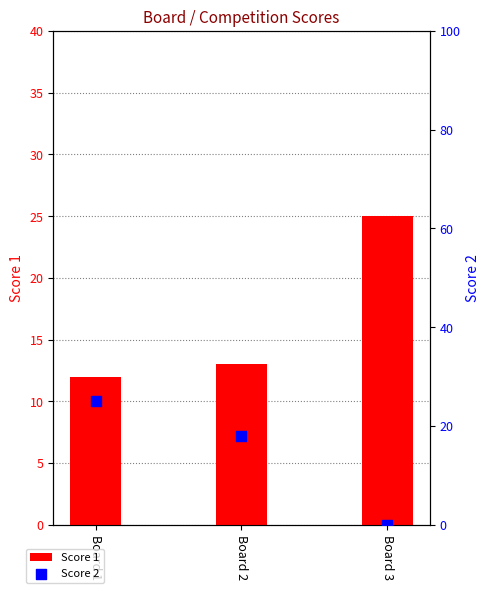

Which series has the largest total across all categories?

Score 1